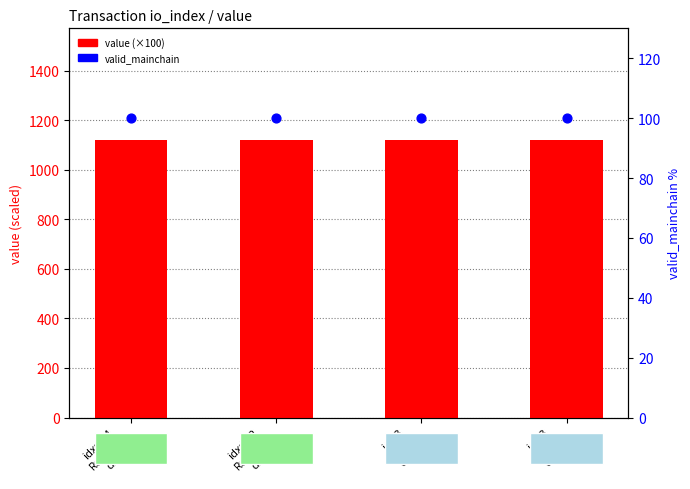

Which series has the largest Y range (max minus min)?

value (×100)